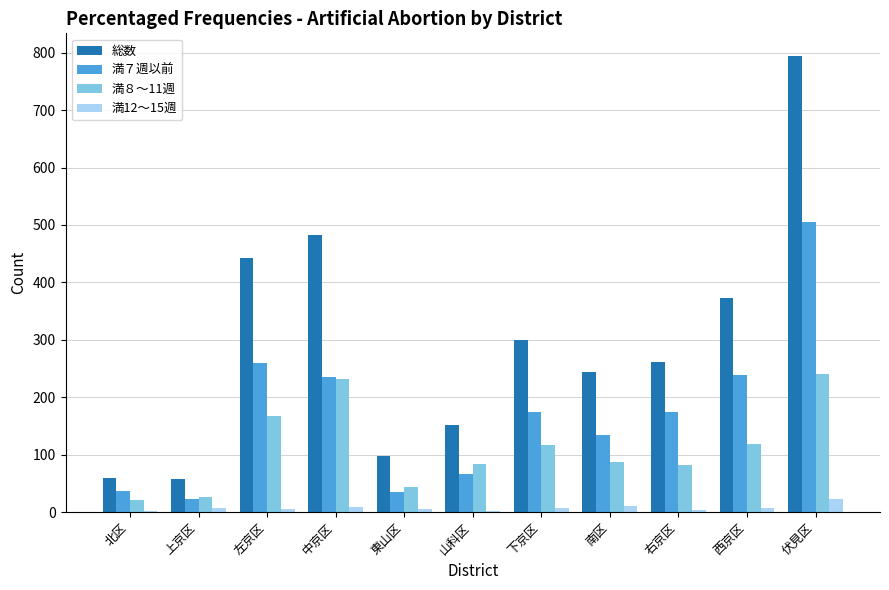

Is it true that 総数 equals 794 at 伏見区?

True